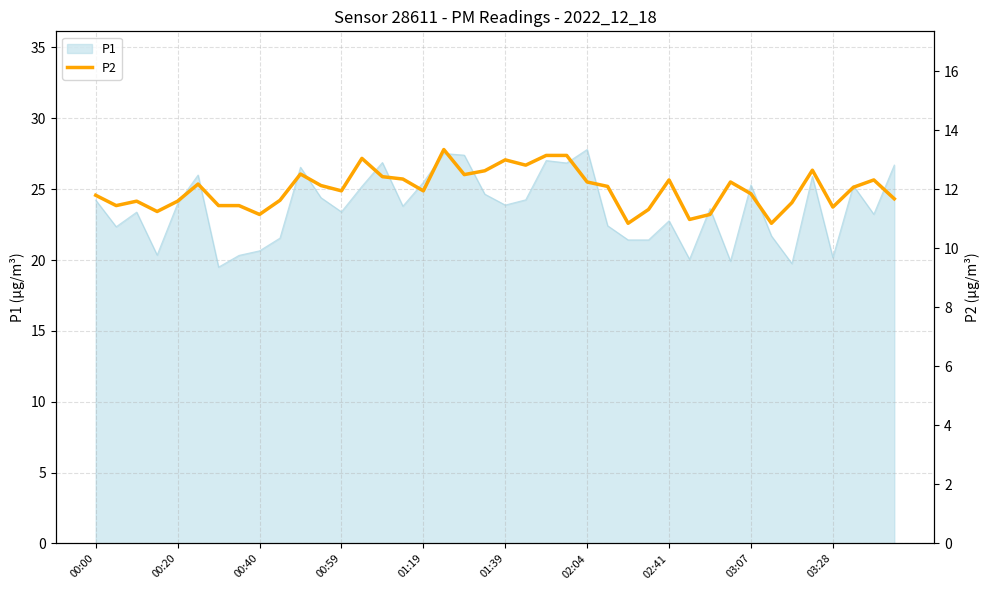

Read the value at 18.

12.5